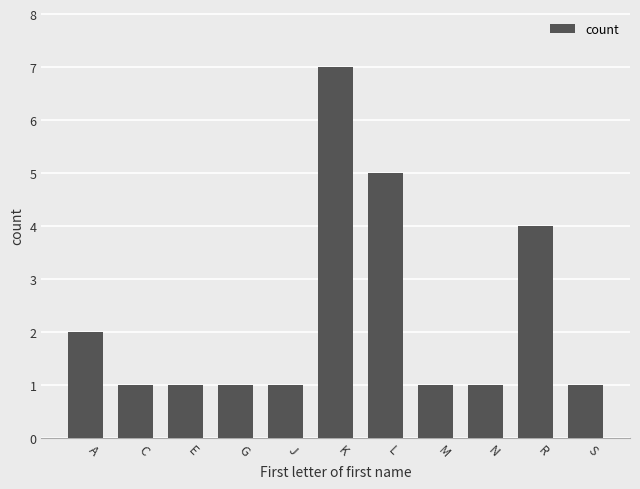

What is the greatest value displayed?

7